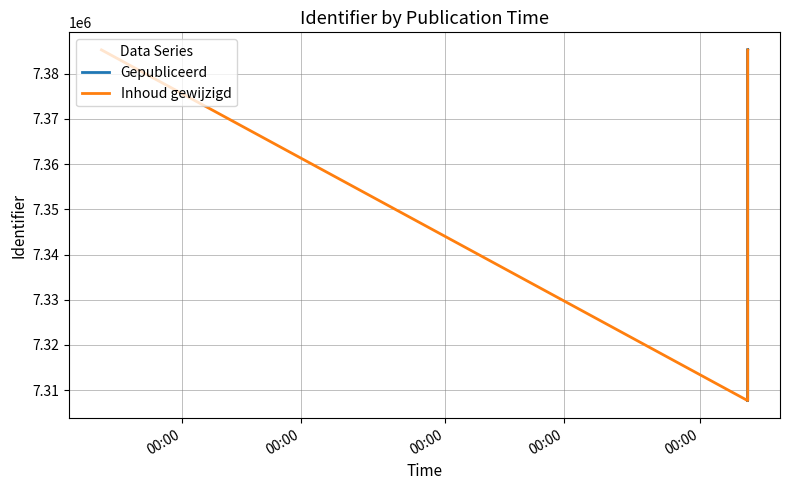

Which category has the lowest value across all series?

2022-12-06 15:48:00